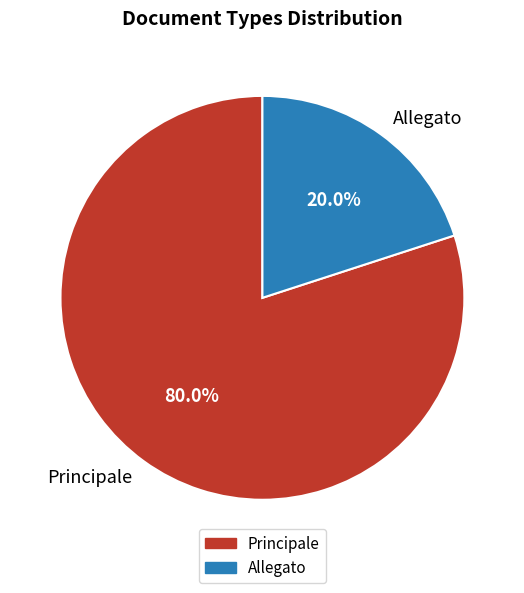

How much of the chart is everything except Principale?

20.0%